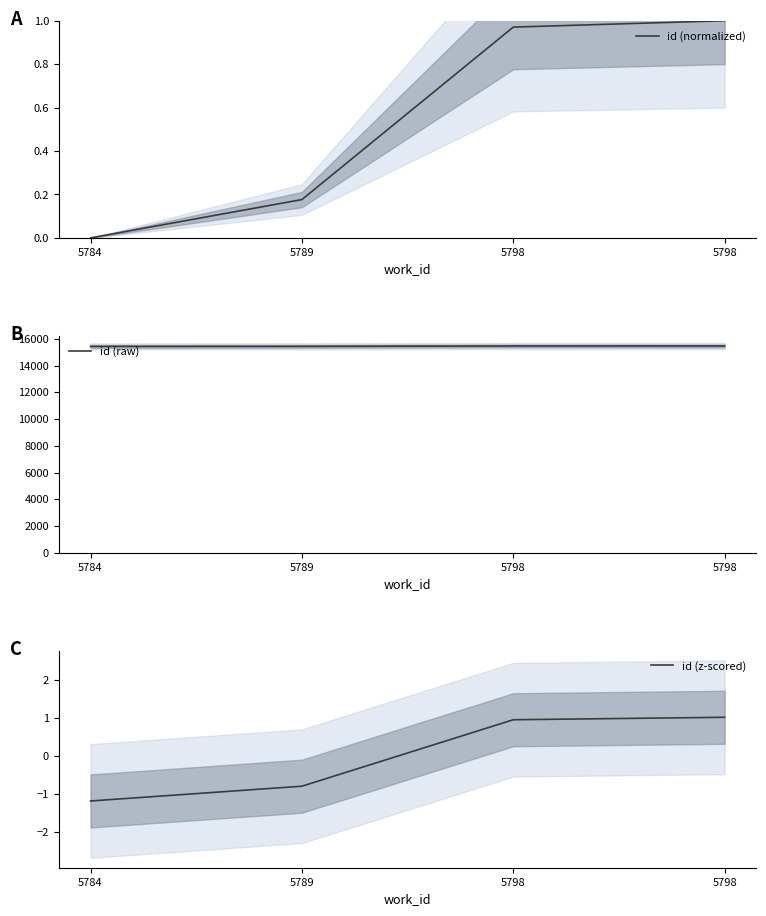

Which series changed the most between 5798 and 5798?

id (raw)